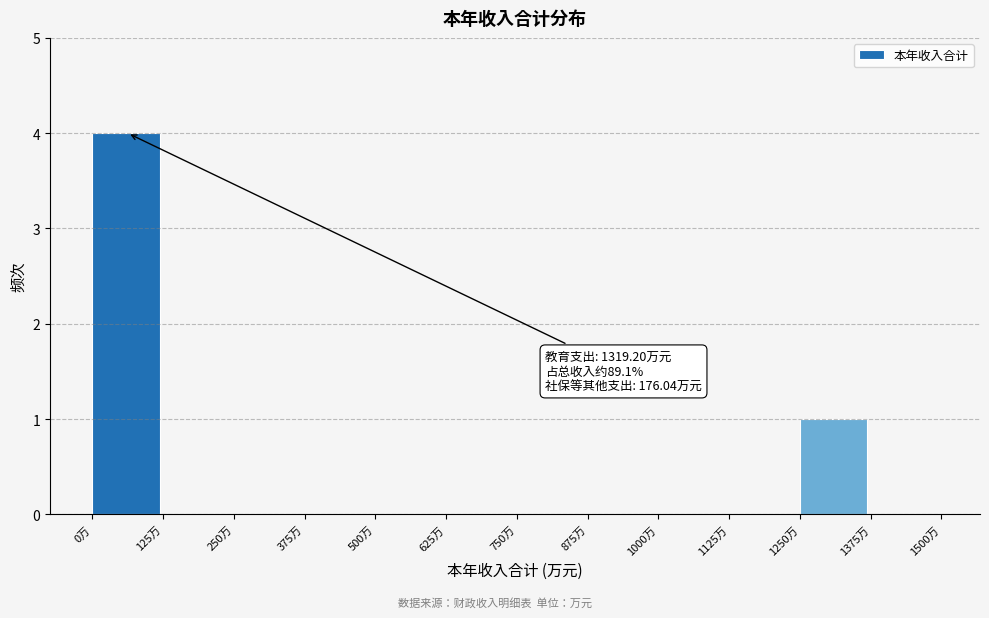

Which range on the x-axis has the tallest bar?

0 to 125